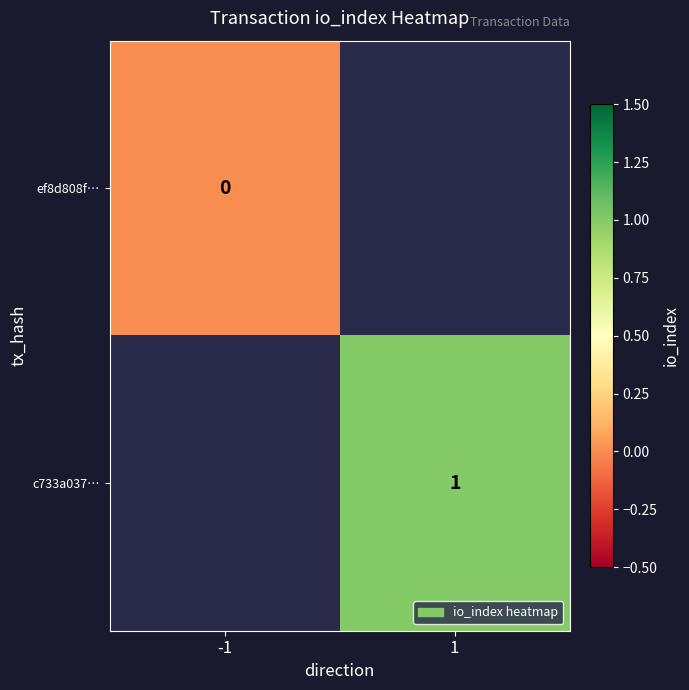

What is the maximum value shown in the chart?

1.0